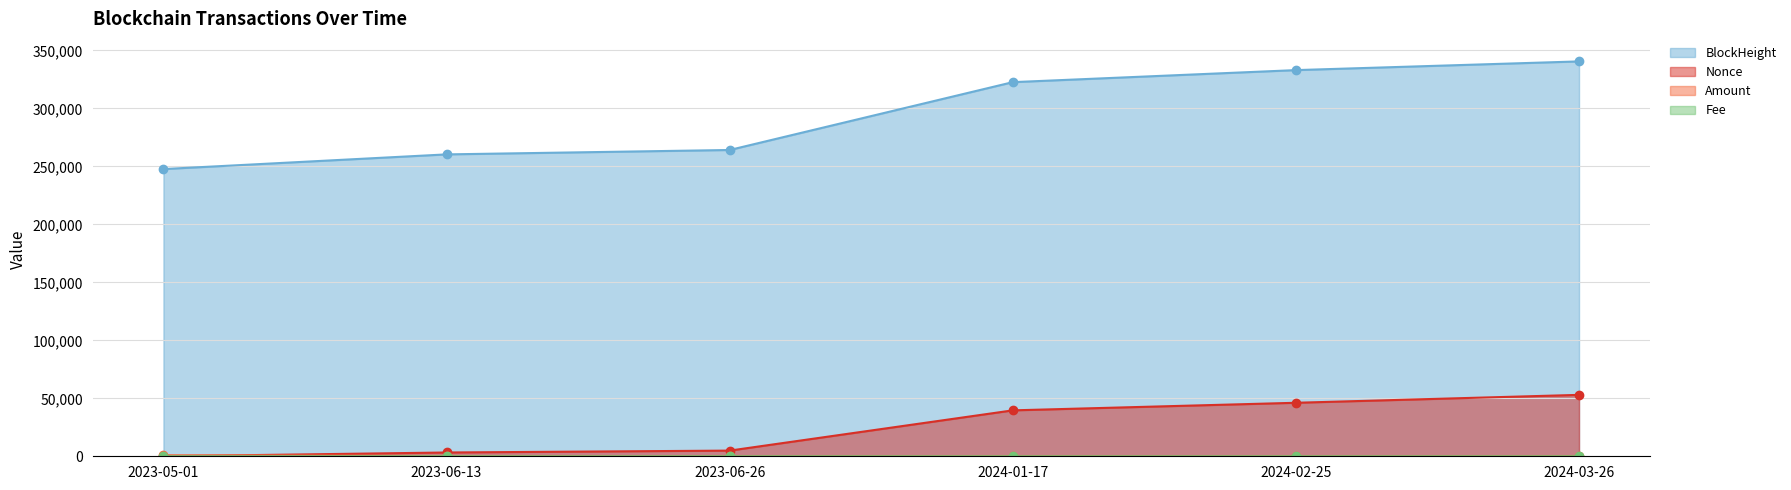

Reading left to right, list all the values displayed in this chart.

Amount: 2023-05-01=903.4	2023-06-13=249.2	2023-06-26=59.7	2024-01-17=166.3	2024-02-25=123.2	2024-03-26=185.1
Nonce: 2023-05-01=0.0	2023-06-13=3264.0	2023-06-26=4887.0	2024-01-17=39603.0	2024-02-25=46141.0	2024-03-26=52960.0
BlockHeight: 2023-05-01=247695.0	2023-06-13=260355.0	2023-06-26=264147.0	2024-01-17=322656.0	2024-02-25=333037.0	2024-03-26=340541.0
Fee: 2023-05-01=0.0	2023-06-13=0.1	2023-06-26=0.0	2024-01-17=0.2	2024-02-25=0.2	2024-03-26=0.2